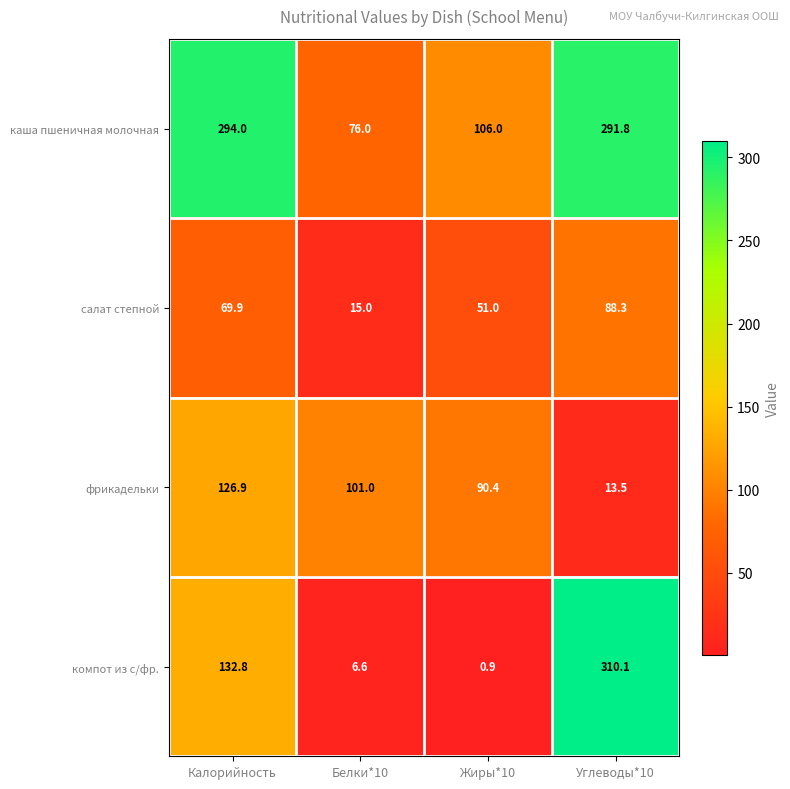

At how many categories does at least one series exceed 21?

4